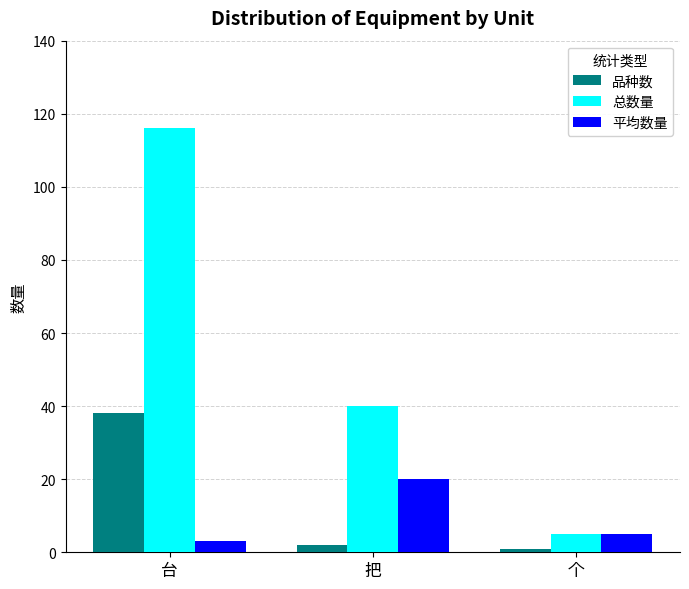

At 台, list the series in order from largest to smallest.

总数量, 品种数, 平均数量